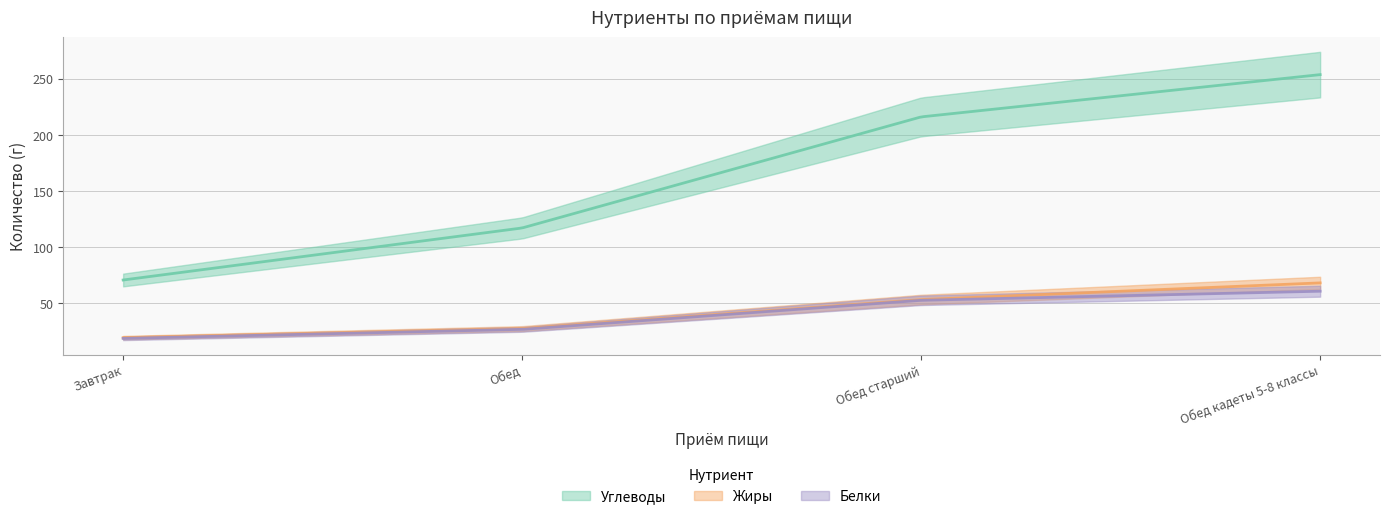

What is the average value of the Белки series?

39.9